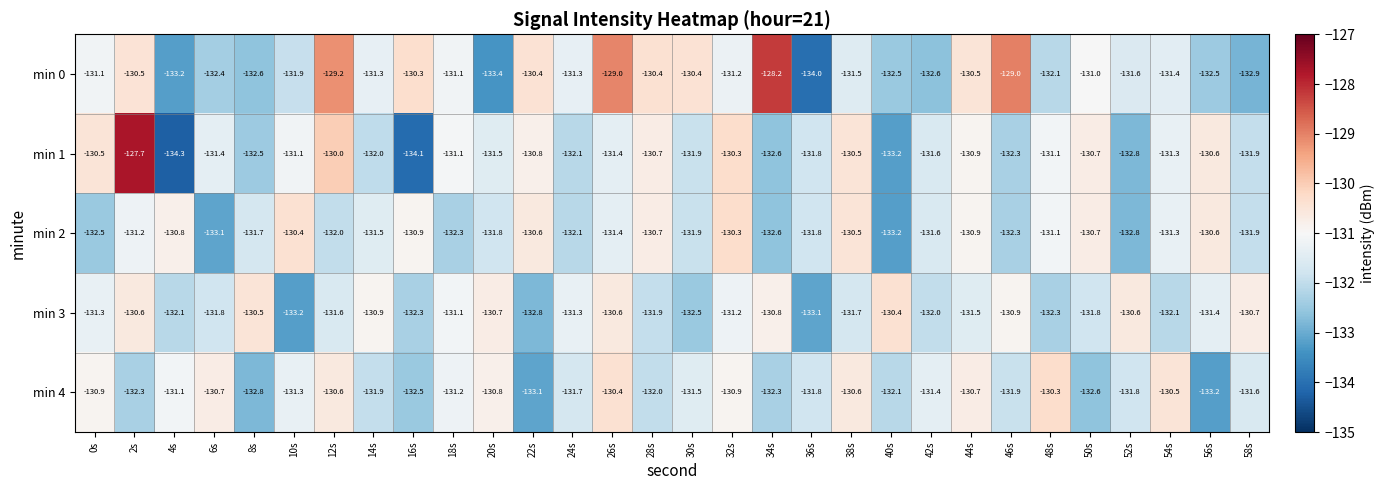

Which series has the largest total across all categories?

min 0